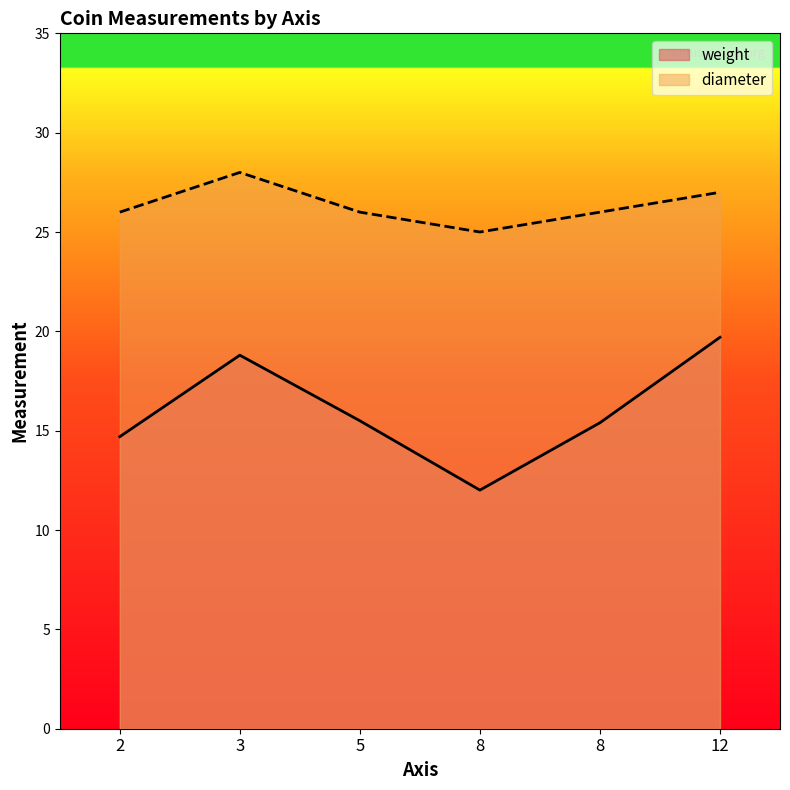

Which series has the largest total across all categories?

diameter